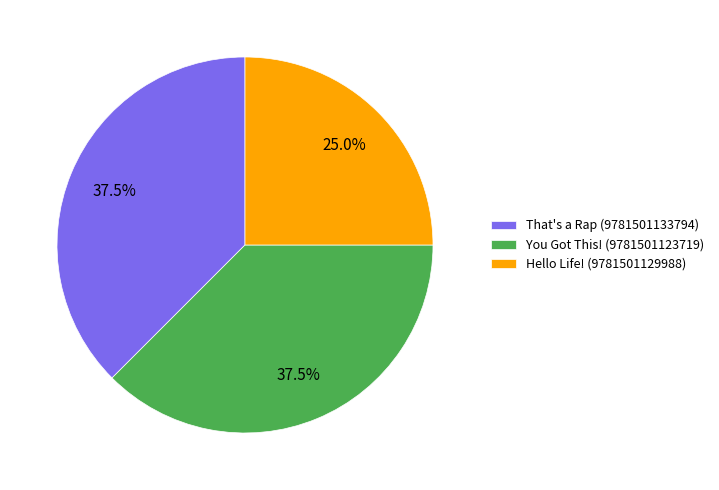

How much of the chart is everything except Hello Life! (9781501129988)?

75.0%